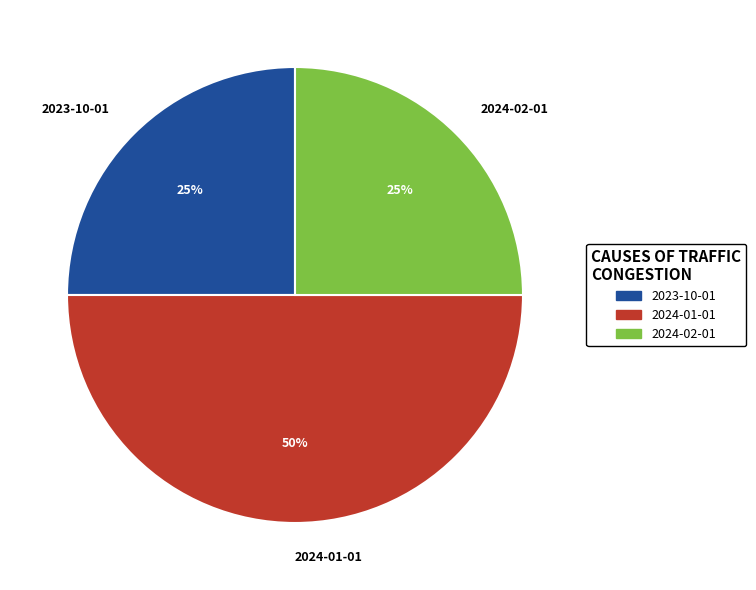

What is the largest slice in the pie chart?

2024-01-01